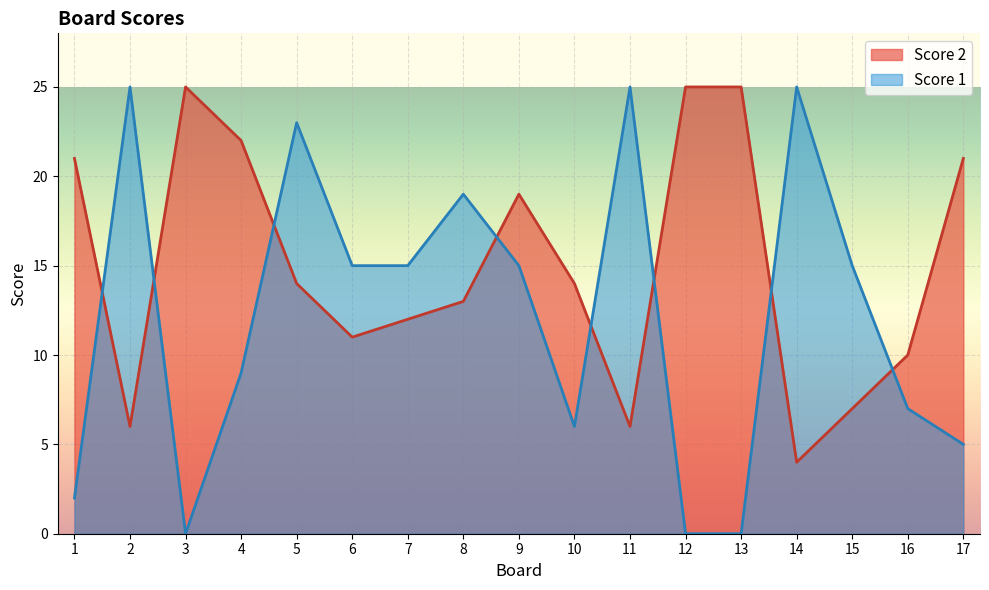

What is the value of the Score 1 point at the 14th from the left?

25